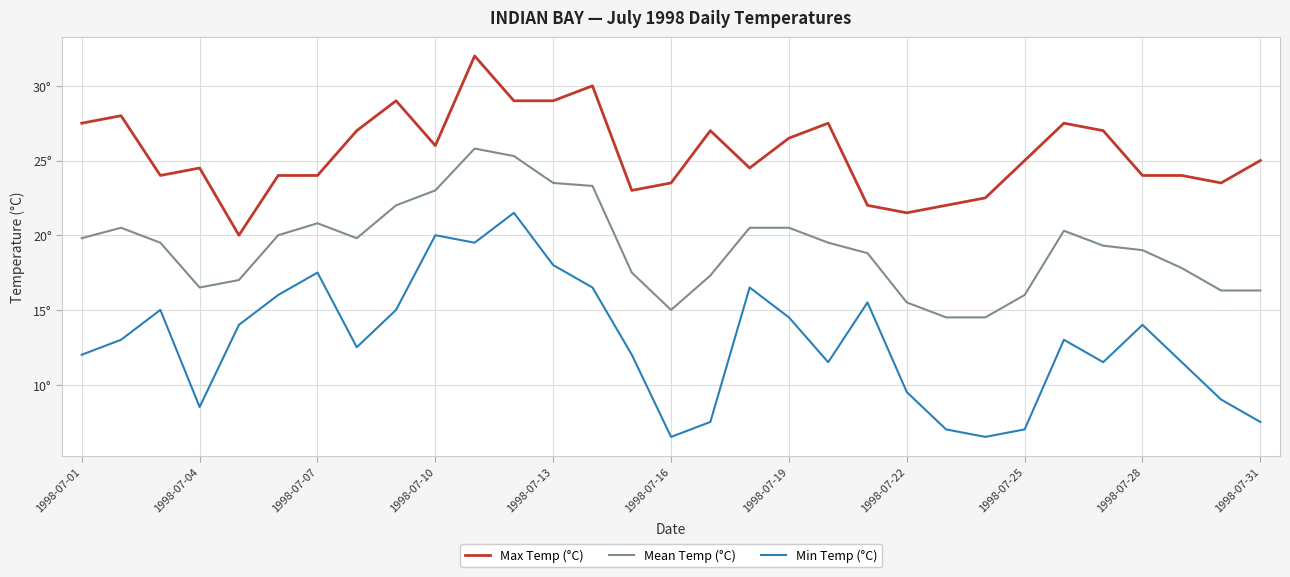

Which series has the widest spread of values?

Min Temp (°C)